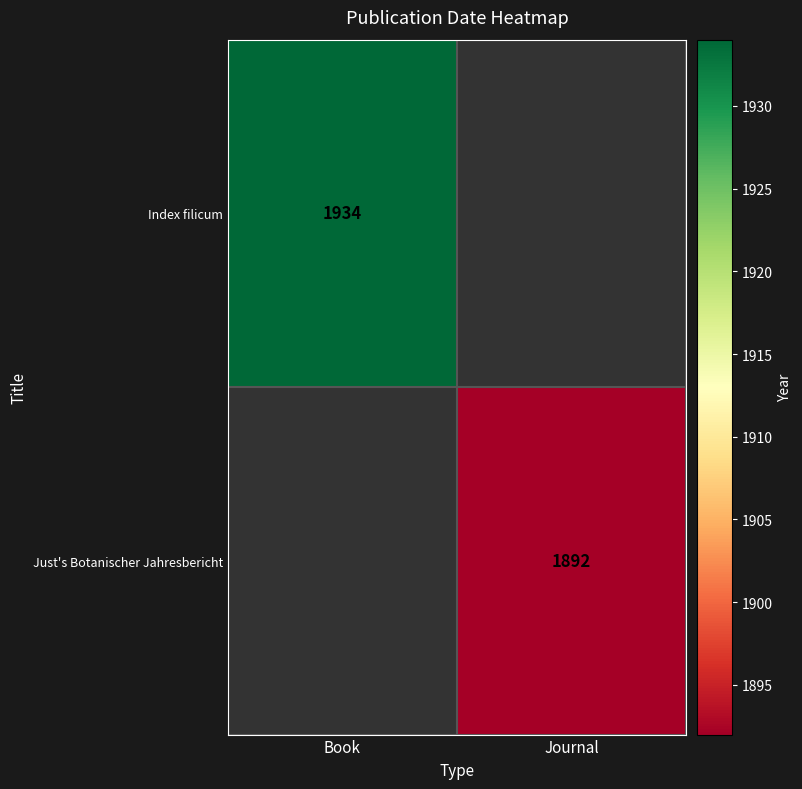

The value of Index filicum at Book is 1934. True or false?

True